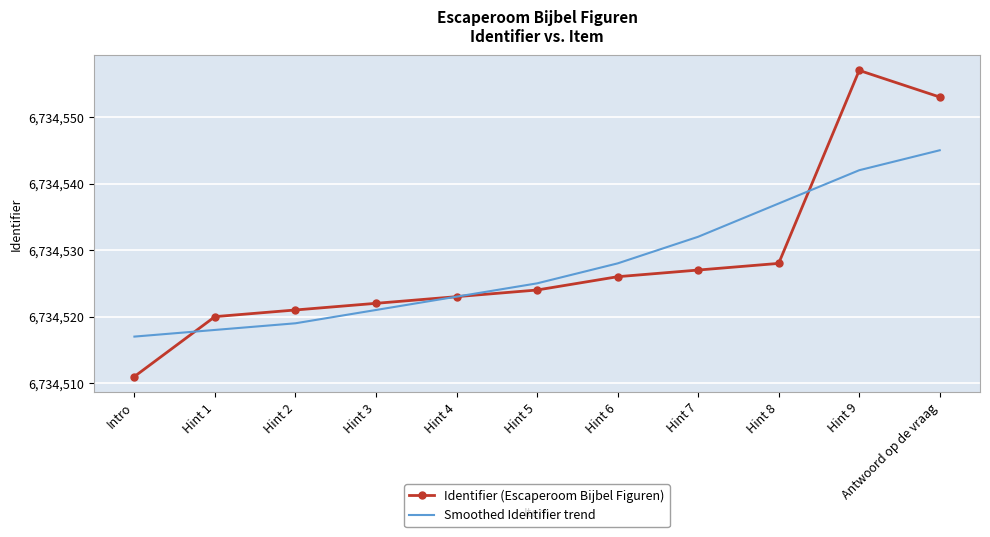

Is the value of Identifier (Escaperoom Bijbel Figuren) at Hint 6 greater than the value of Smoothed Identifier trend at Hint 2?

Yes